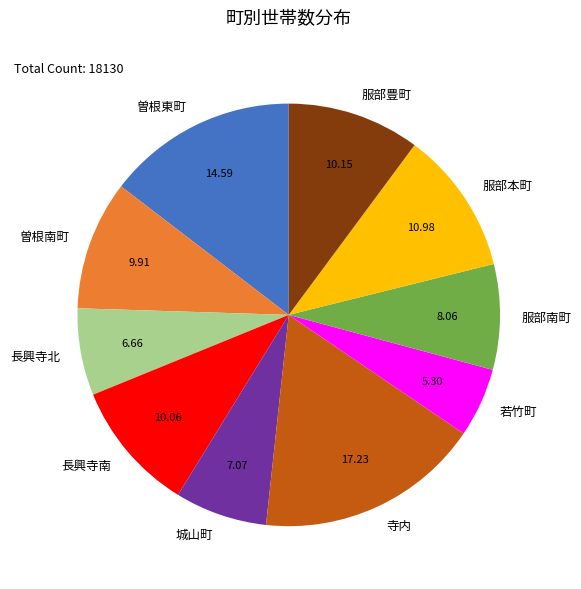

Does 長興寺北 account for over 50% of the chart?

No